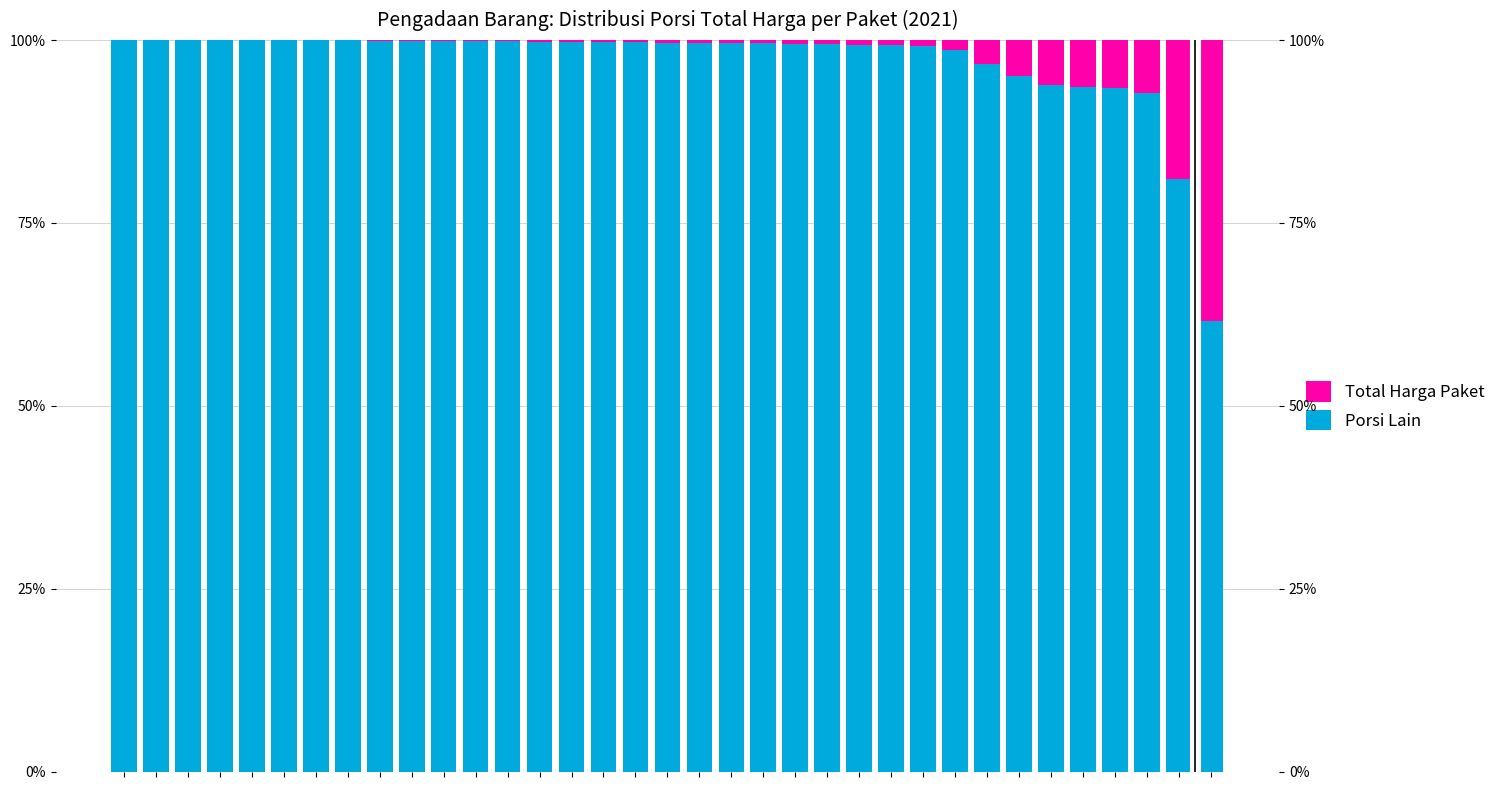

Reading left to right, transcribe all the data shown in this chart.

Porsi Lain: 0=100.0	1=100.0	2=100.0	3=100.0	4=100.0	5=100.0	6=99.9	7=99.9	8=99.9	9=99.9	10=99.9	11=99.9	12=99.8	13=99.8	14=99.7	15=99.7	16=99.7	17=99.6	18=99.6	19=99.5	20=99.5	21=99.5	22=99.4	23=99.3	24=99.3	25=99.3	26=98.7	27=96.7	28=95.0	29=93.8	30=93.6	31=93.4	32=92.8	33=81.0	34=61.5
Total Harga Paket: 0=0.0	1=0.0	2=0.0	3=0.0	4=0.0	5=0.0	6=0.1	7=0.1	8=0.1	9=0.1	10=0.1	11=0.1	12=0.2	13=0.2	14=0.3	15=0.3	16=0.3	17=0.4	18=0.4	19=0.5	20=0.5	21=0.5	22=0.6	23=0.7	24=0.7	25=0.7	26=1.3	27=3.3	28=5.0	29=6.2	30=6.4	31=6.6	32=7.2	33=19.0	34=38.5